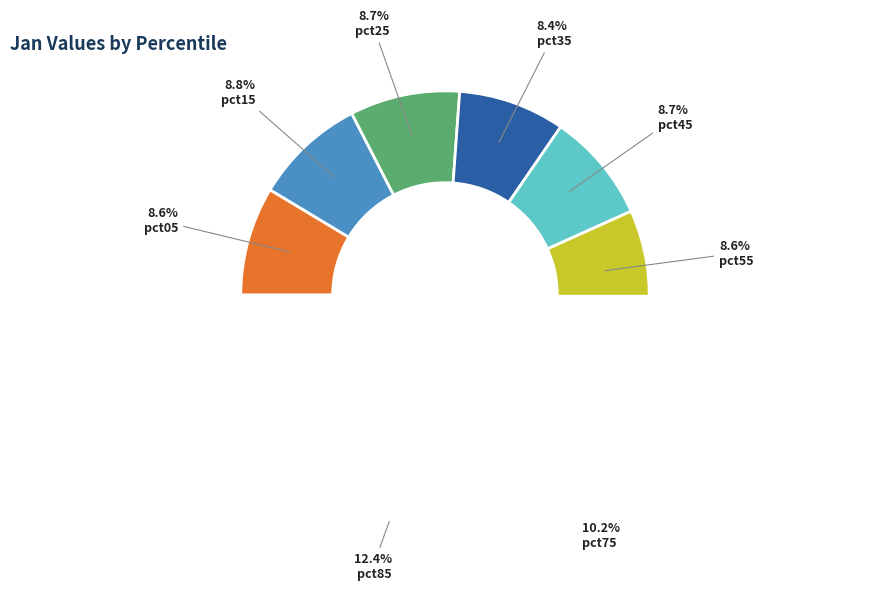

Rank the categories by value from highest to lowest.

pct95, pct85, pct75, pct65, pct15, pct25, pct45, pct55, pct05, pct35